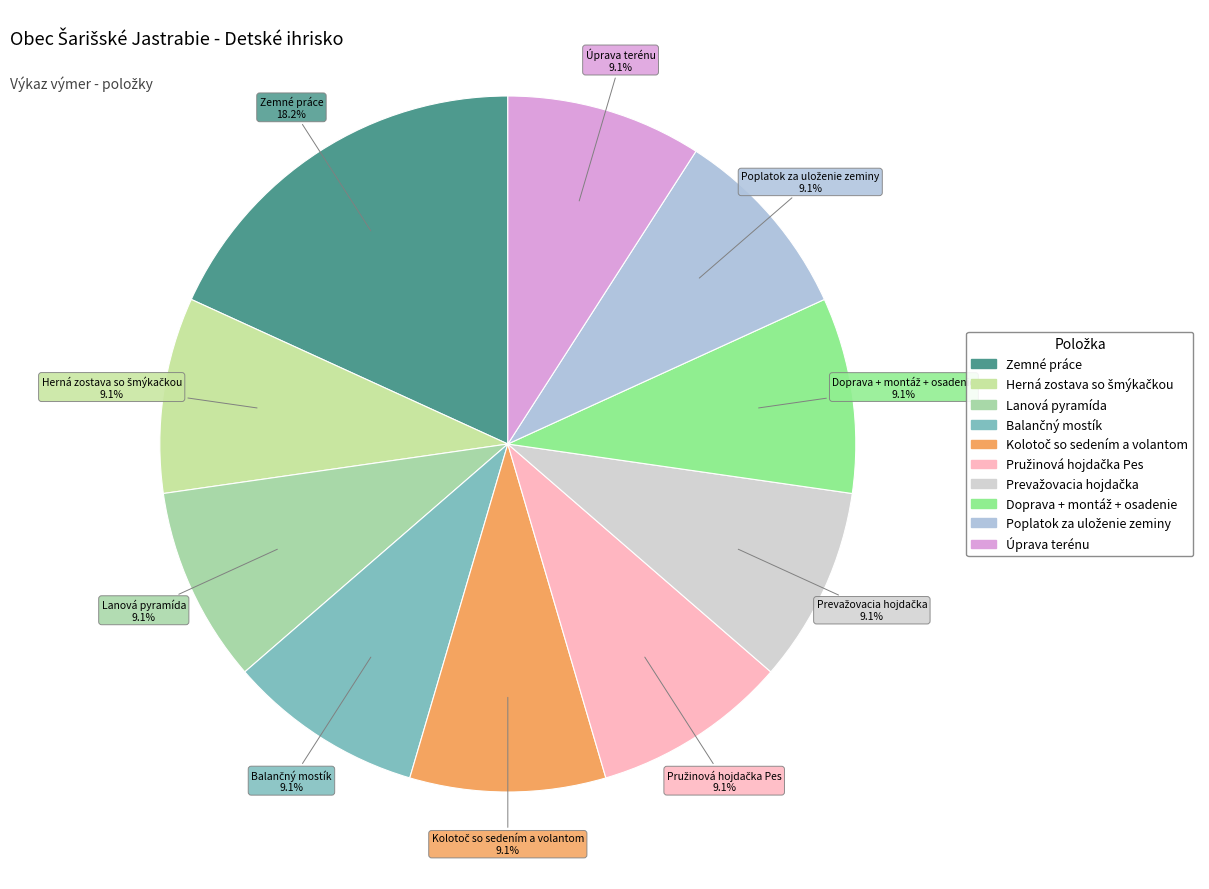

Which slice is the largest?

Zemné práce